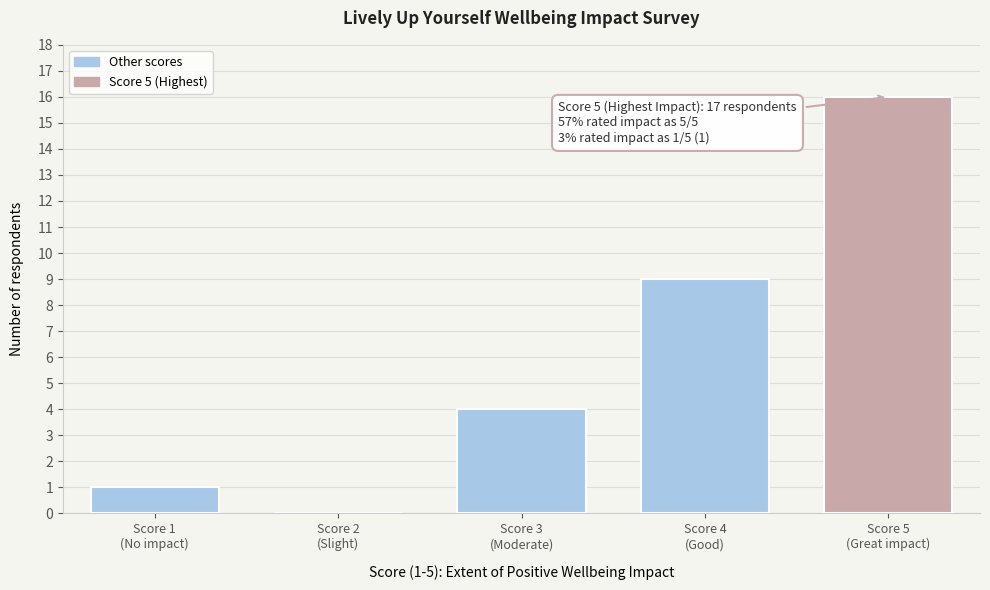

What is the maximum value shown in the chart?

16